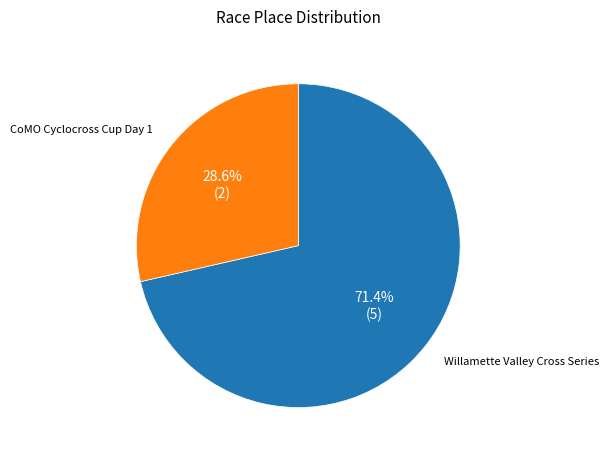

Is Willamette Valley Cross Series the majority of the pie?

Yes